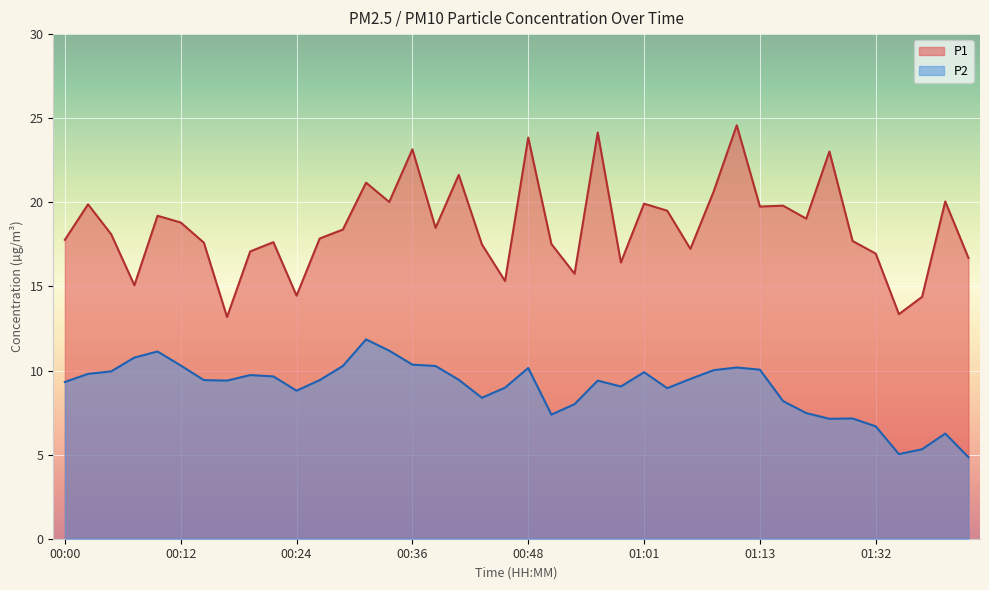

Which series has the widest spread of values?

P1